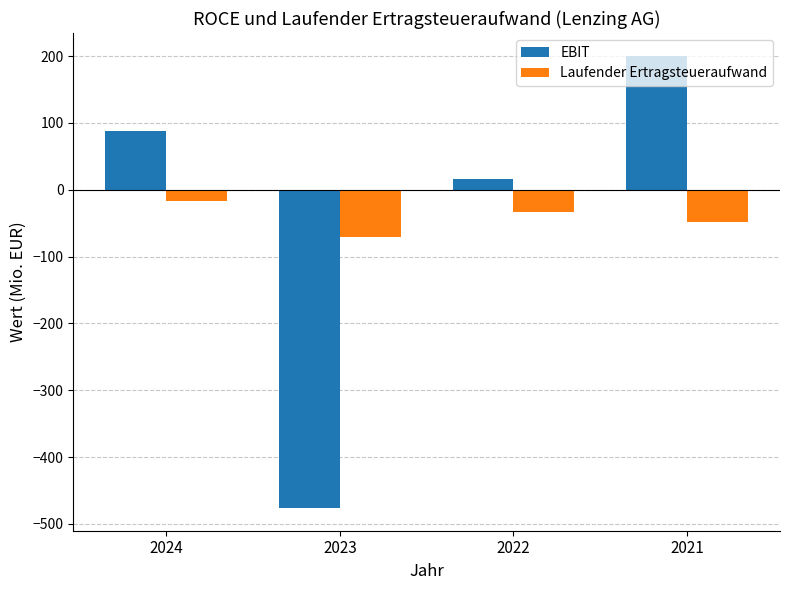

Reading left to right, list all the values displayed in this chart.

EBIT: 88.5	-476.4	16.5	200.6
Laufender Ertragsteueraufwand: -16.6	-70.2	-32.8	-48.4